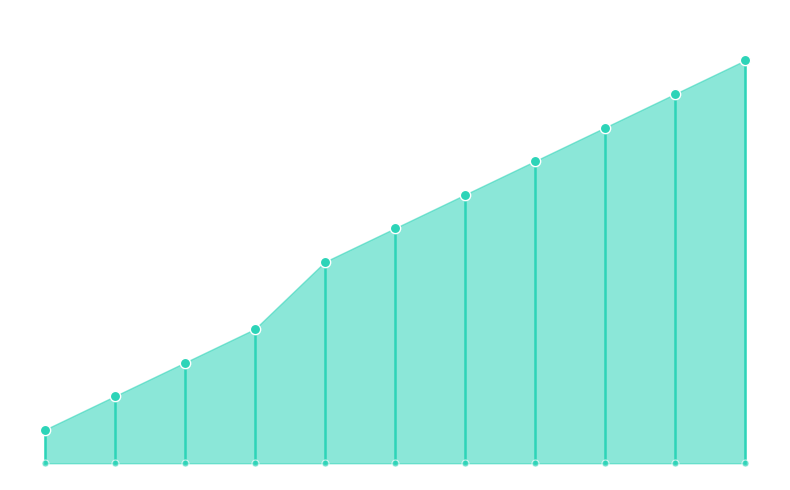

Which has a higher value, 2019.3.7 or 2019.12.10?

2019.12.10